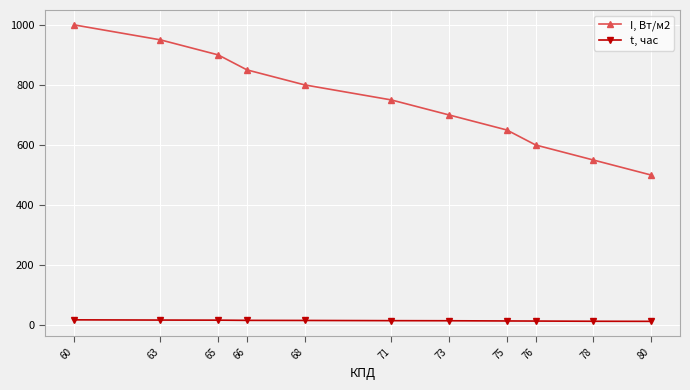

At how many categories does at least one series exceed 194?

11